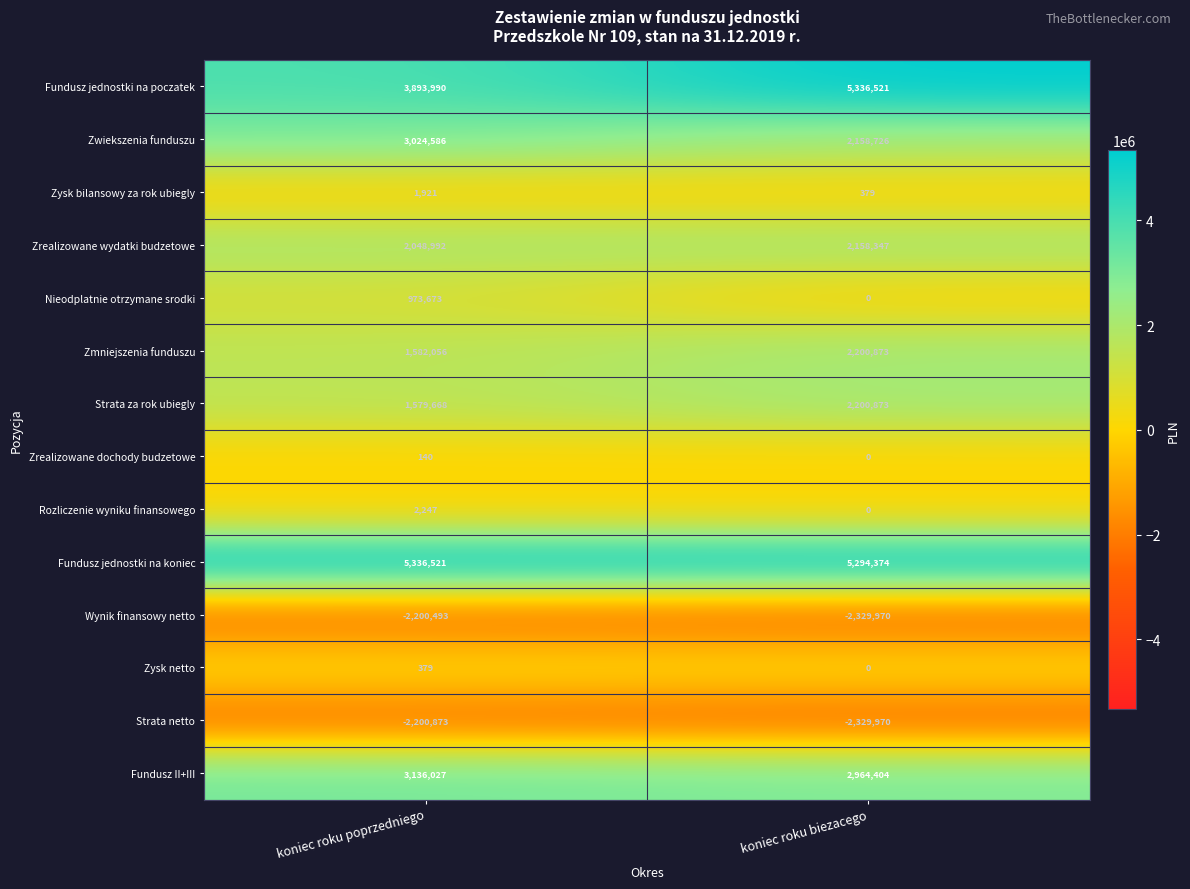

Which series has the widest spread of values?

Fundusz jednostki na poczatek